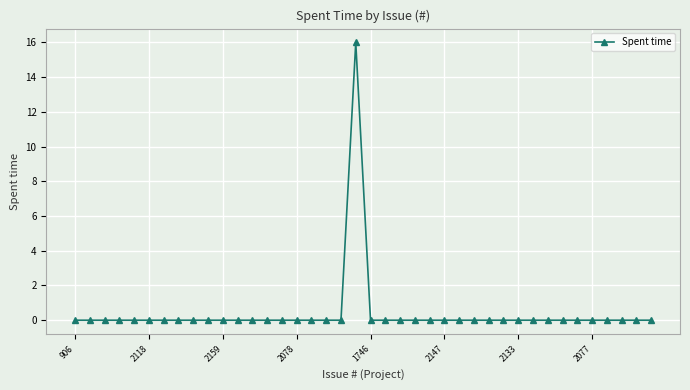

What is the greatest value displayed?

16